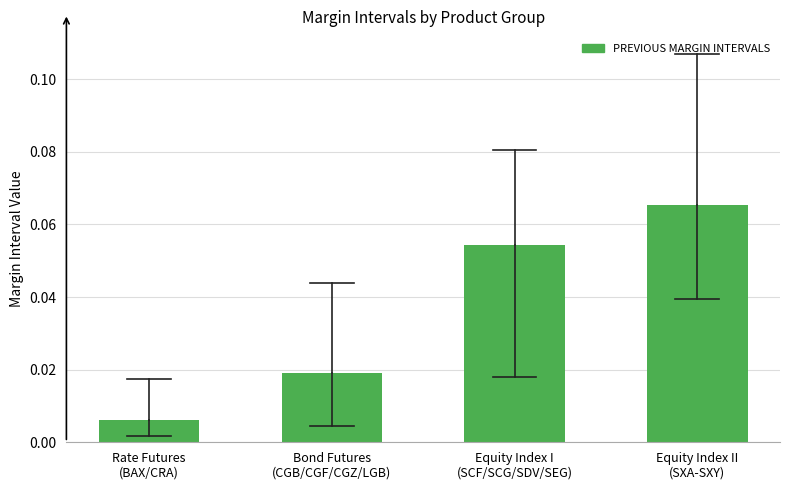

How many values are between 0 and 1?

4